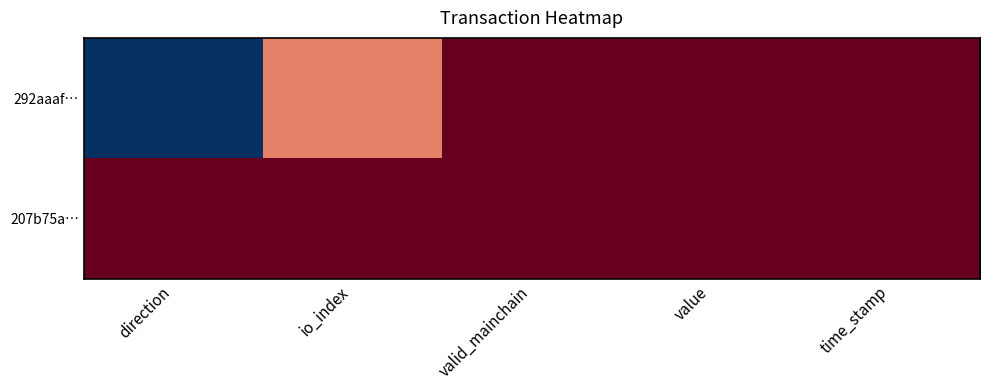

Which series has the widest spread of values?

292aaaf…